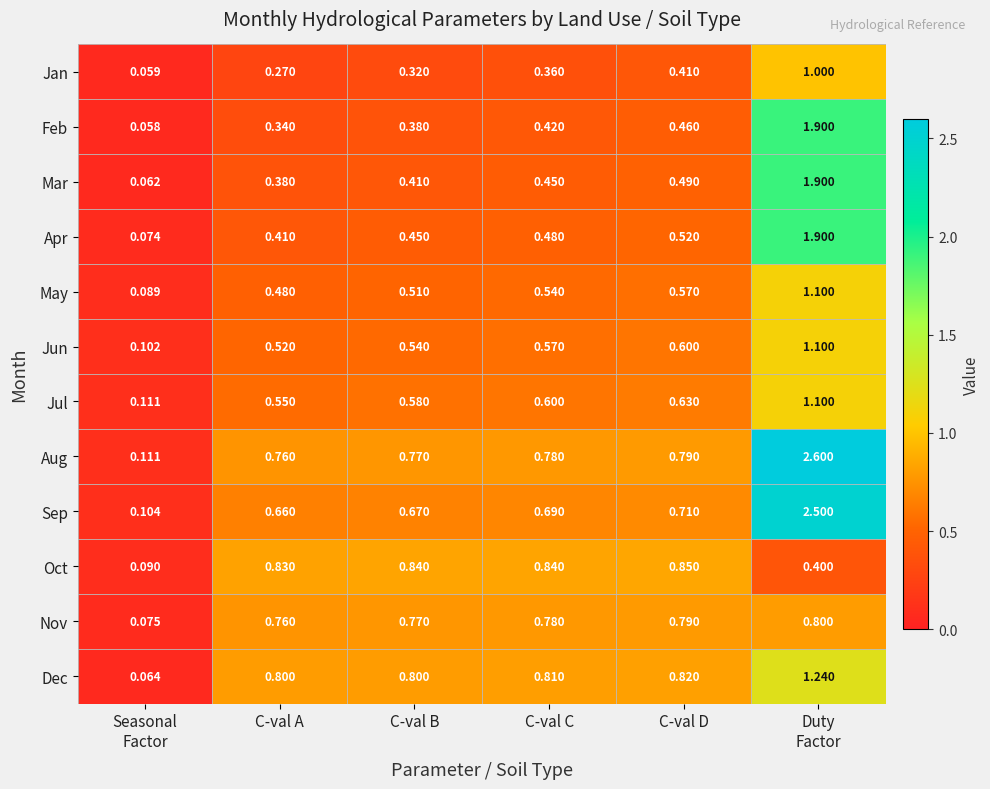

How many categories are shown in the chart?

6